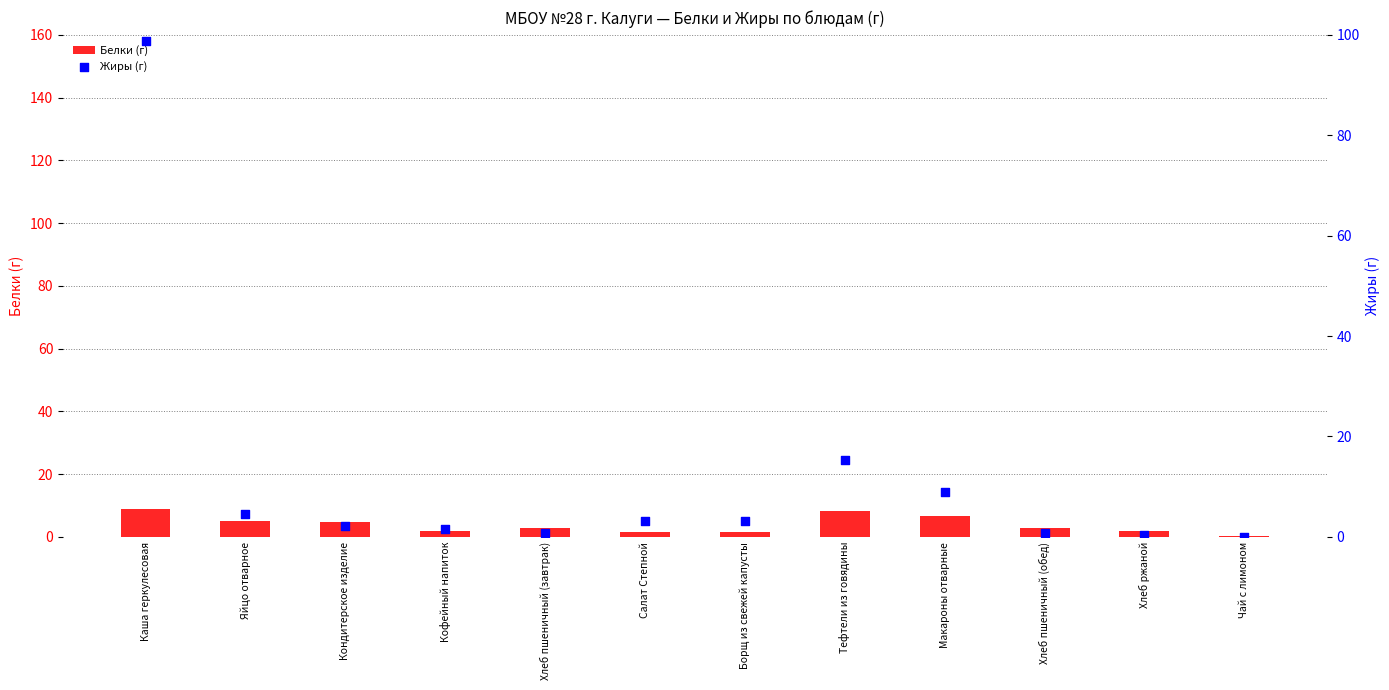

At how many categories does at least one series exceed 29?

1